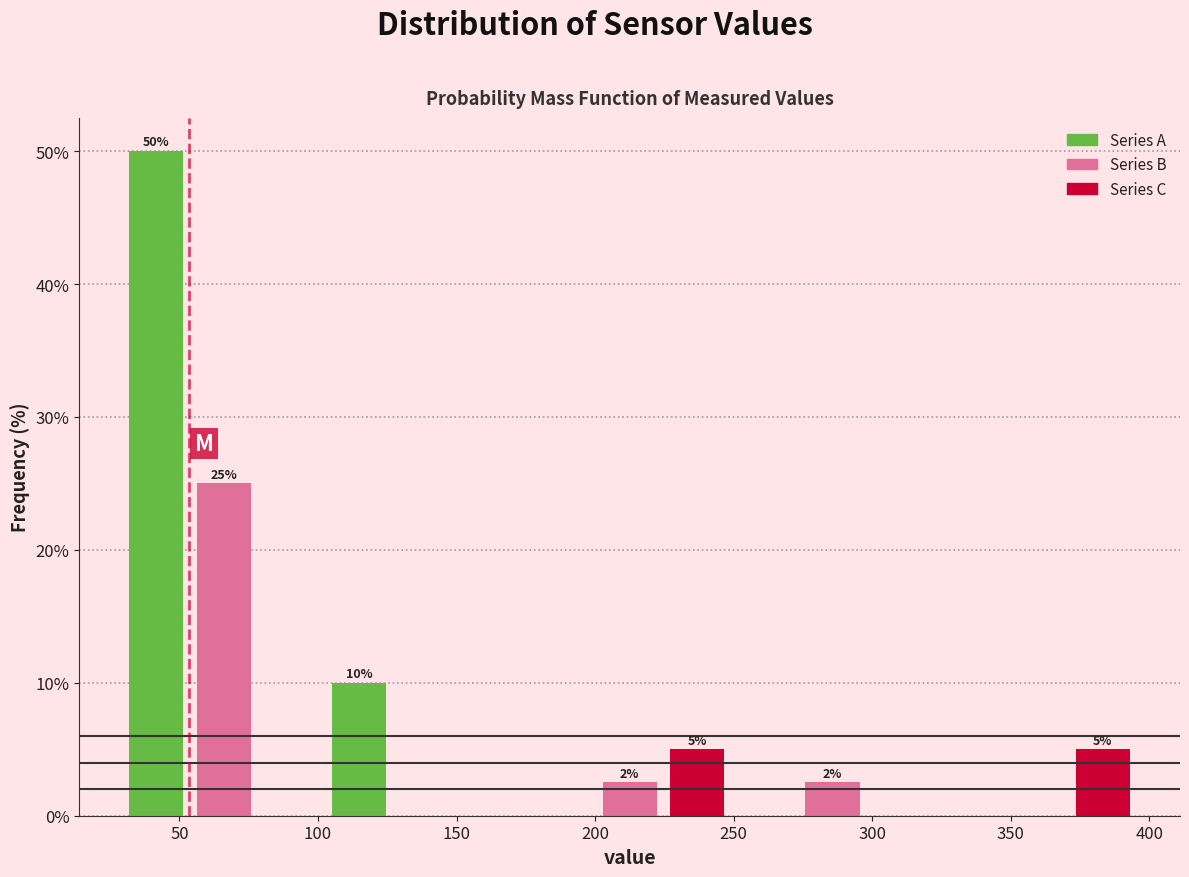

Which range on the x-axis has the tallest bar?

30 to 55